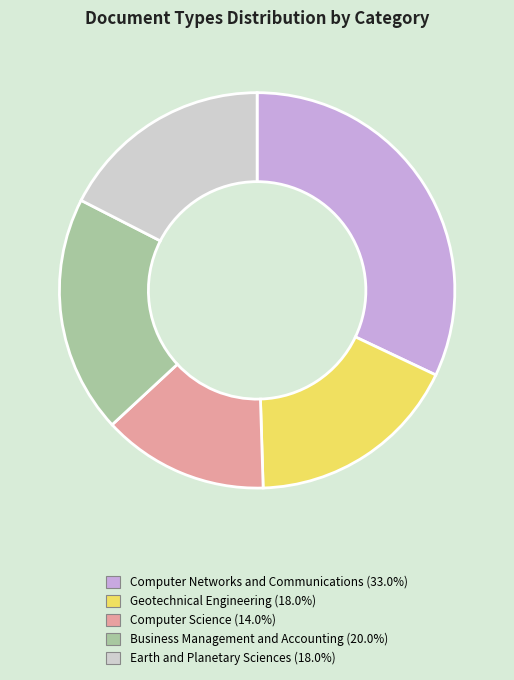

Does Business Management and Accounting account for over 50% of the chart?

No